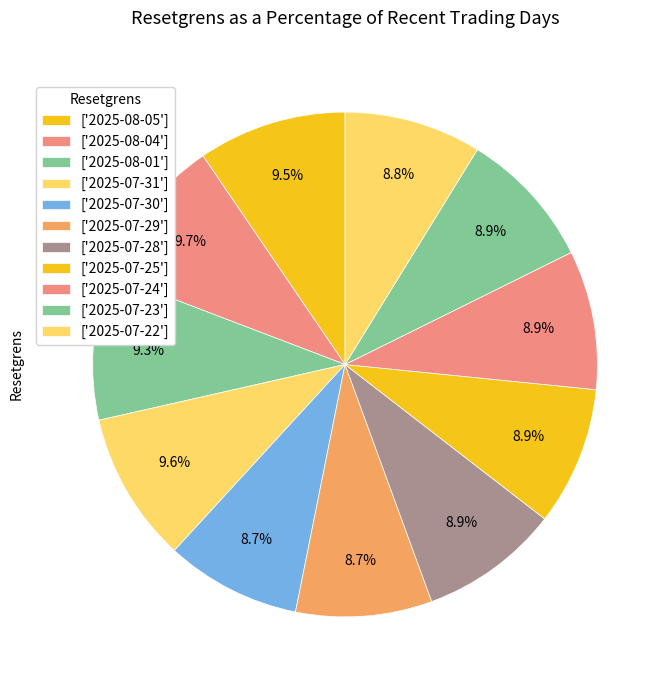

Rank the categories by value from highest to lowest.

2025-08-04, 2025-07-31, 2025-08-05, 2025-08-01, 2025-07-28, 2025-07-24, 2025-07-23, 2025-07-25, 2025-07-22, 2025-07-29, 2025-07-30